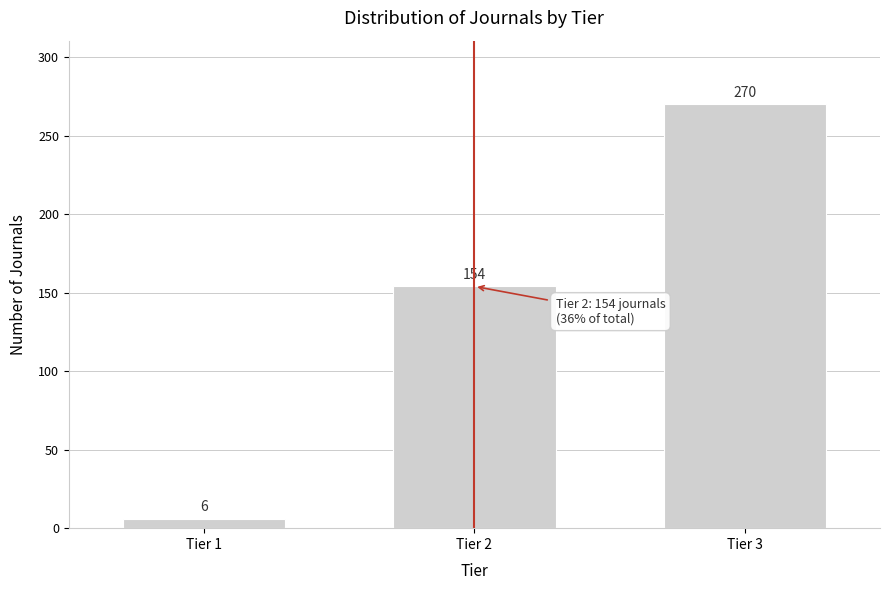

Reading left to right, what are all the values shown in this chart?

6	154	270